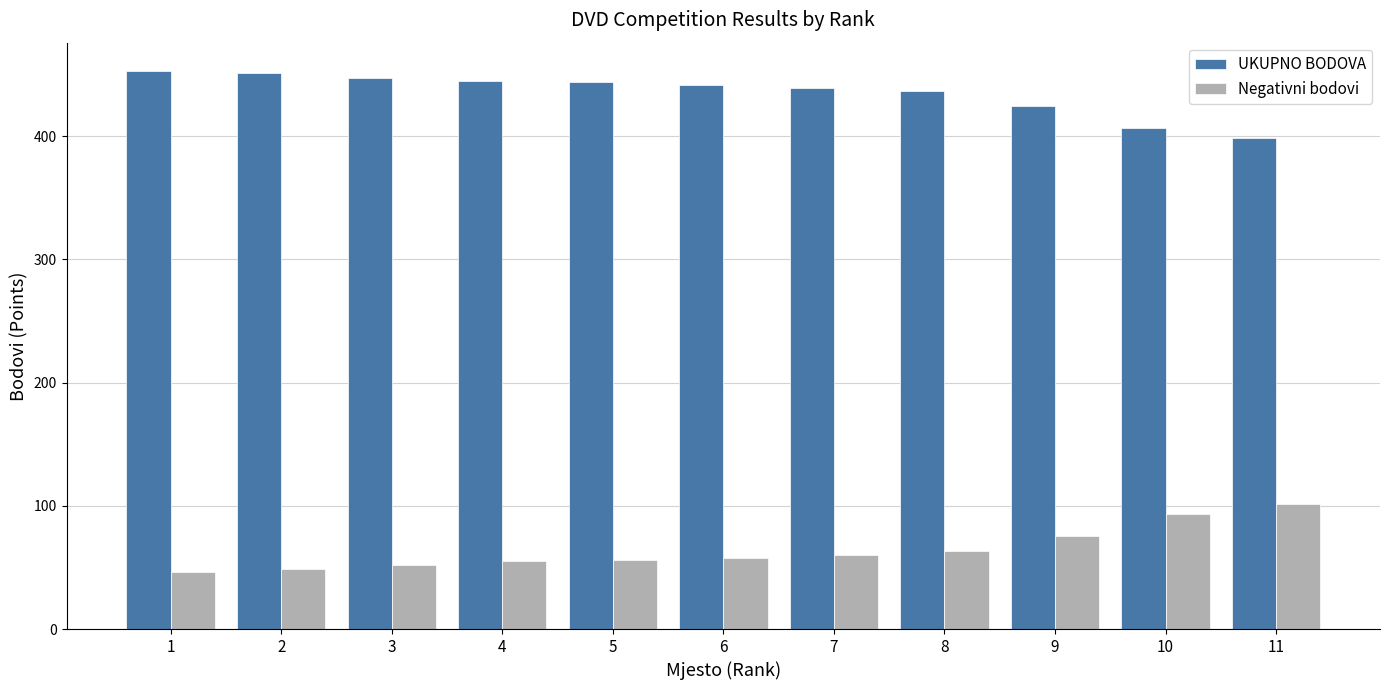

What is the difference between the second highest and second lowest values in the UKUPNO BODOVA series?

44.8